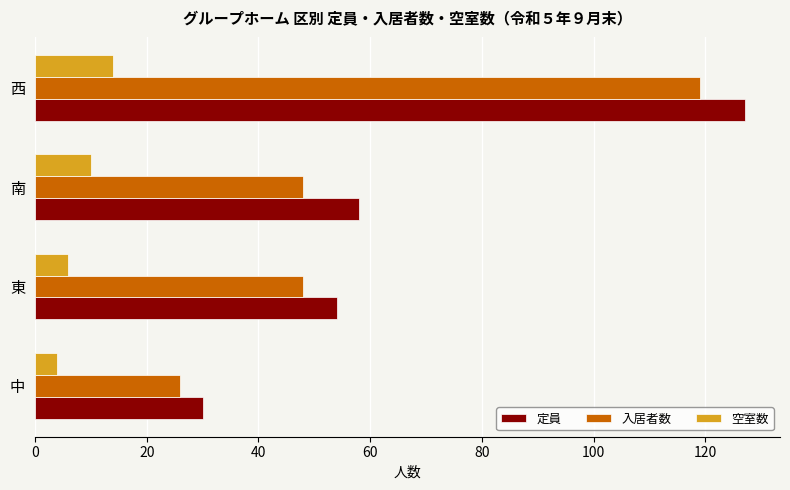

At which label does 入居者数 reach its peak?

西